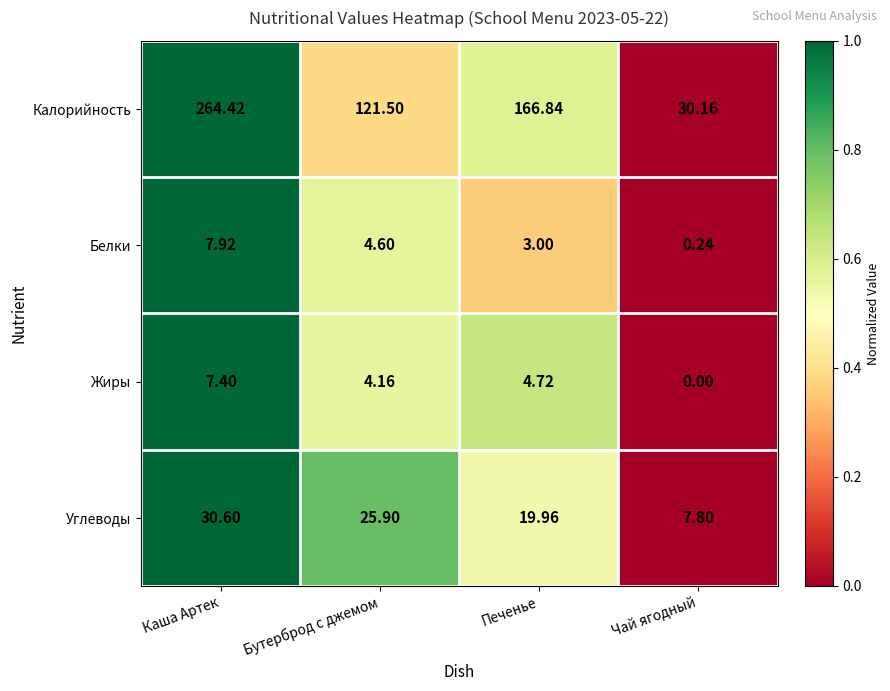

Which series has the largest range (max minus min)?

Калорийность